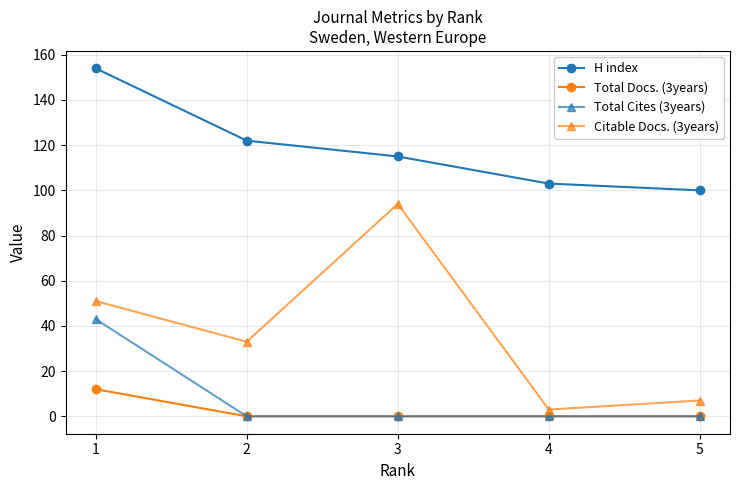

Is the value of Total Cites (3years) at 2 greater than the value of H index at 2?

No